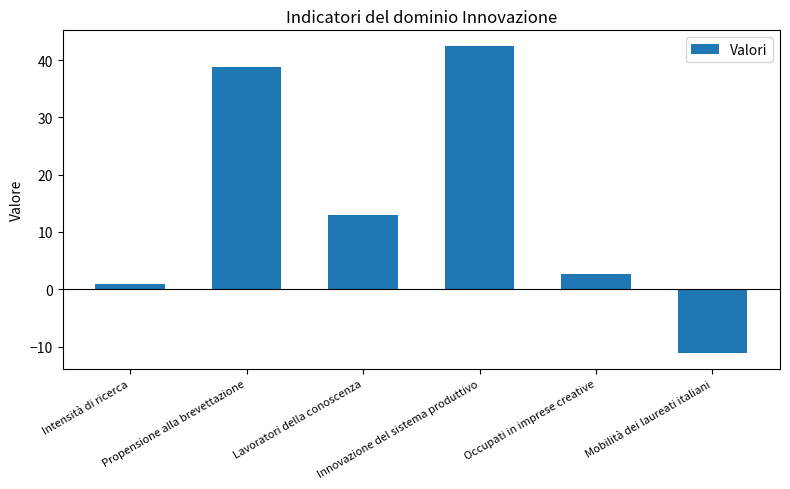

List the labels in order of value, largest first.

Innovazione del sistema produttivo, Propensione alla brevettazione, Lavoratori della conoscenza, Occupati in imprese creative, Intensità di ricerca, Mobilità dei laureati italiani